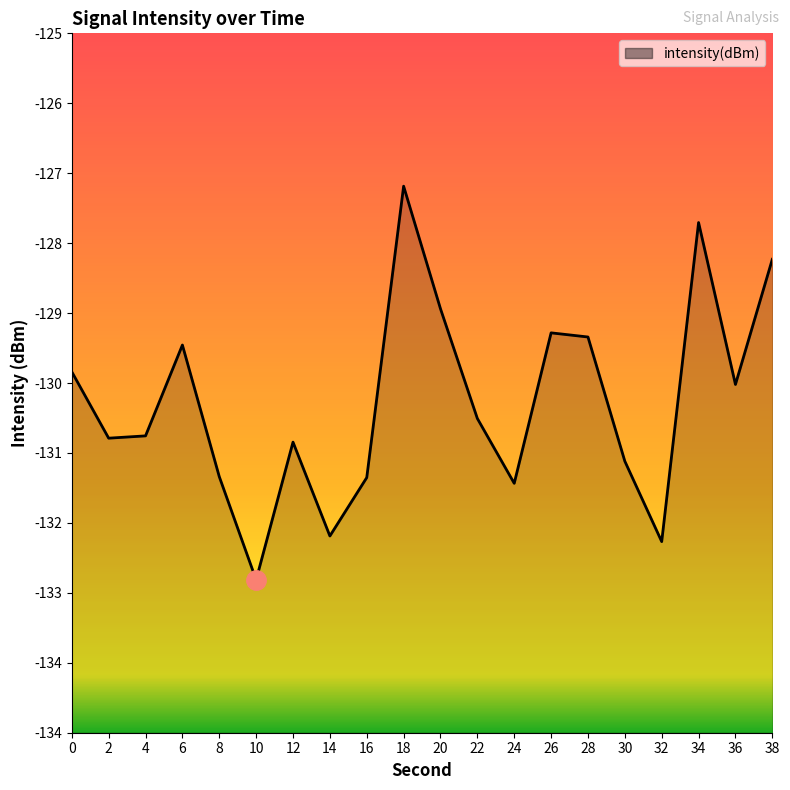

How many interior local valleys (lower than both neighbors) does the data have?

6